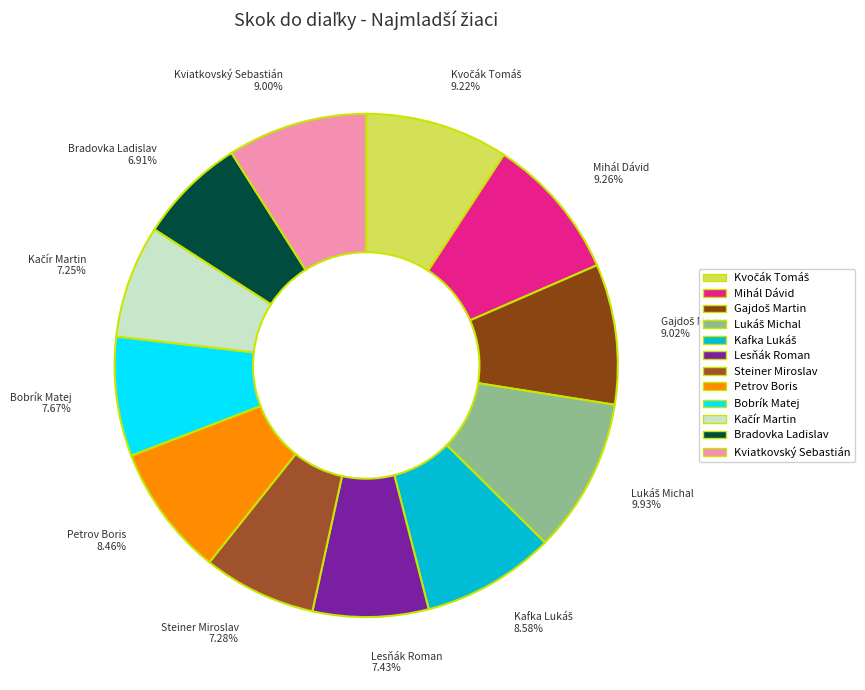

Is there a majority slice in this chart?

No